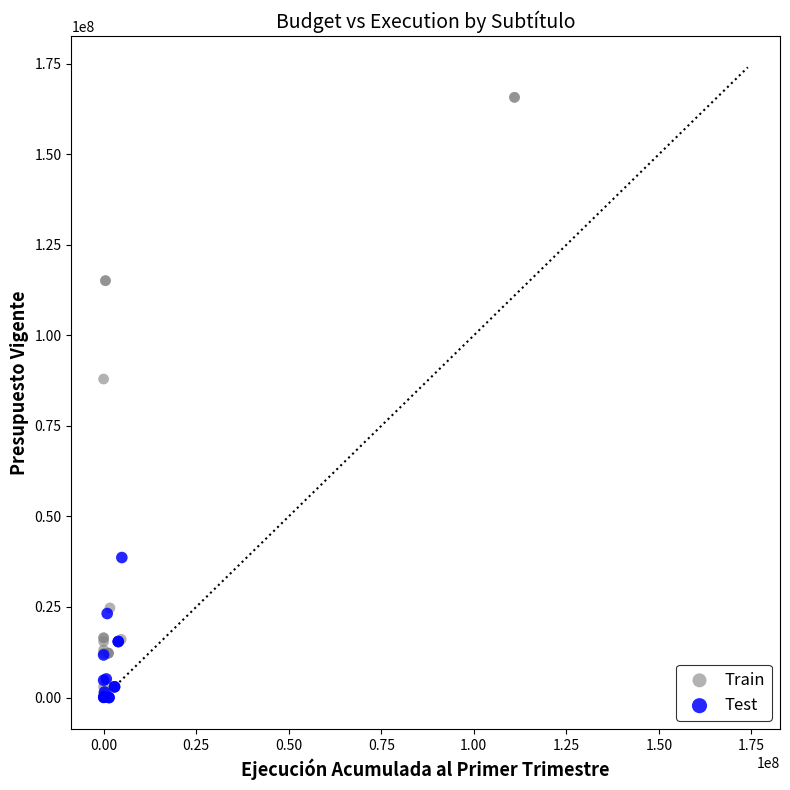

Which series reaches the maximum Y coordinate?

Train